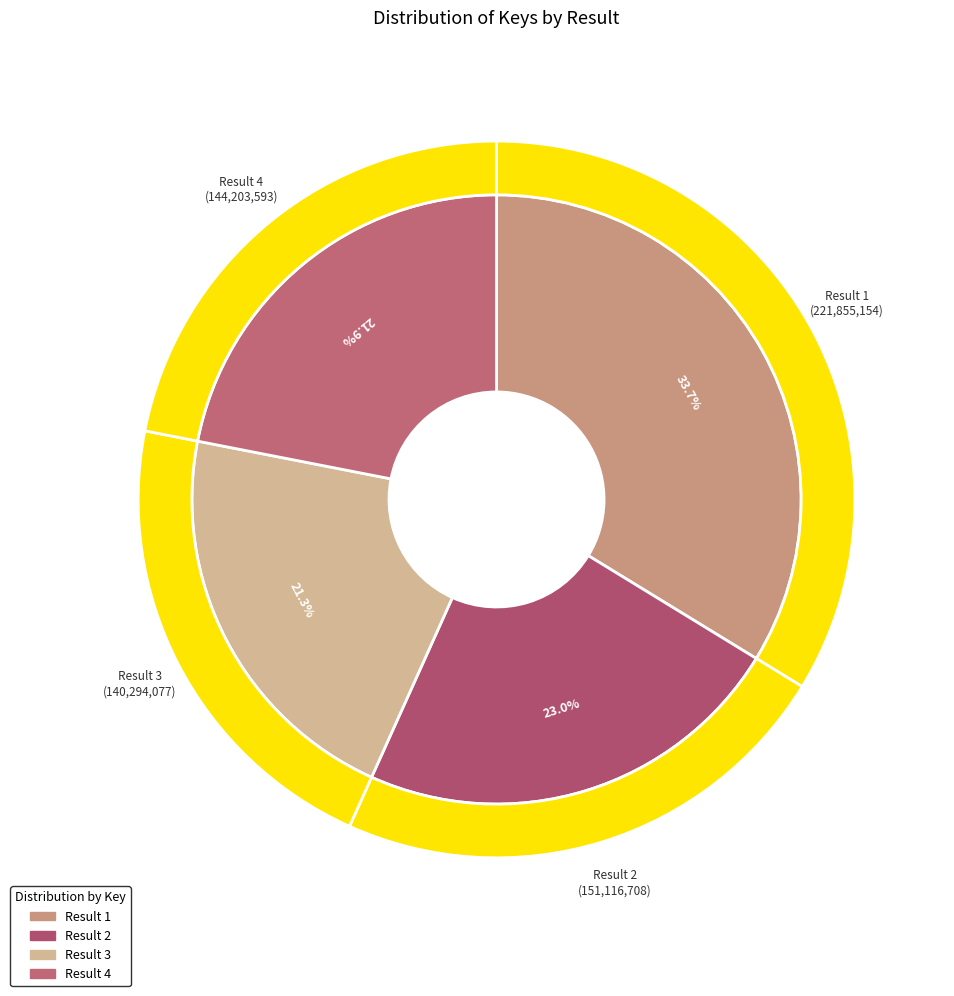

Does 4 account for over 50% of the chart?

No